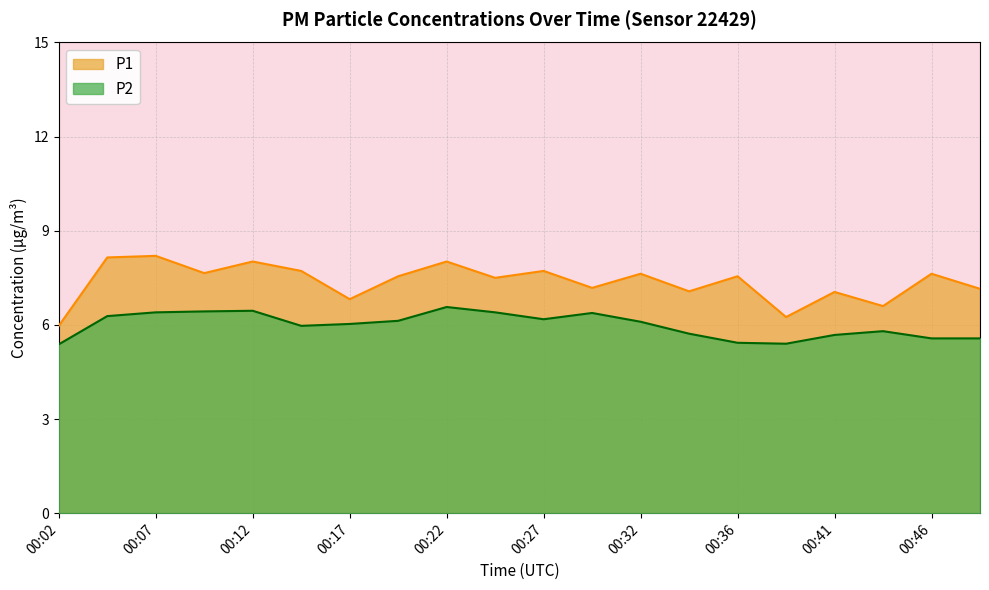

At which category does P2 reach its first local valley?

00:14